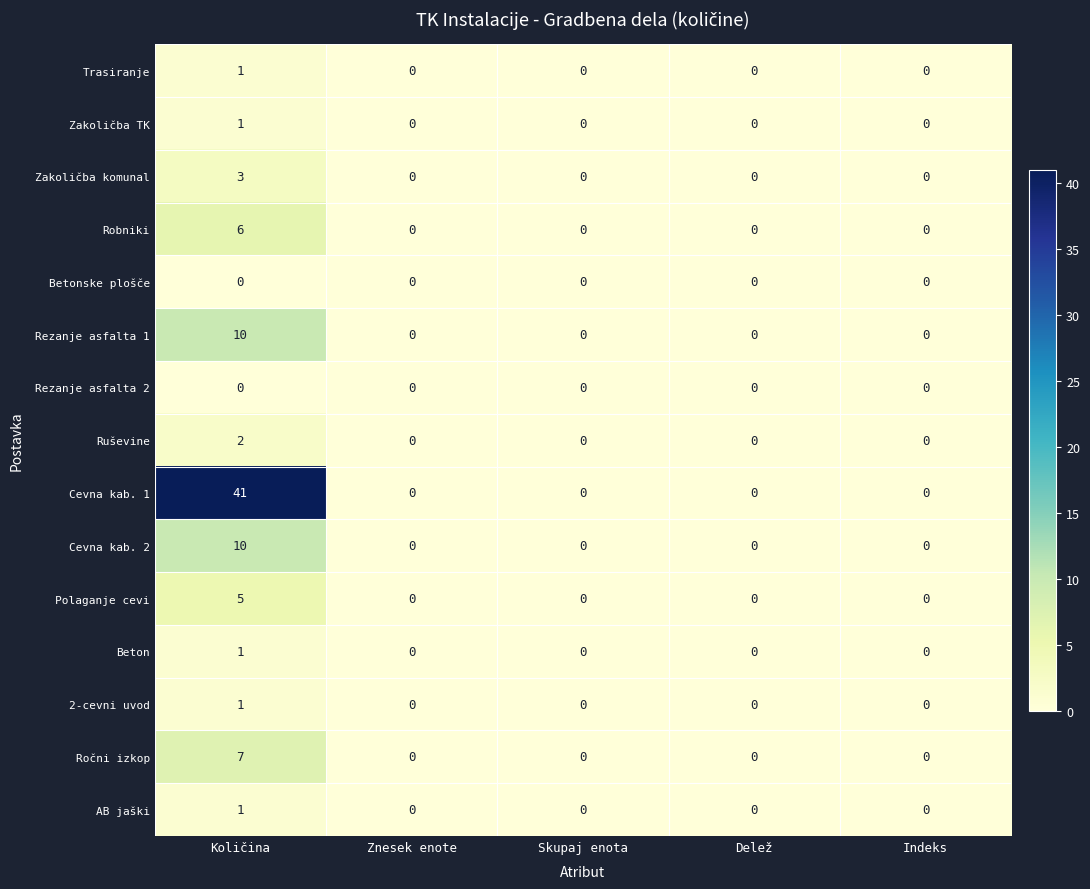

Which series has the largest range (max minus min)?

Cevna kab. 1